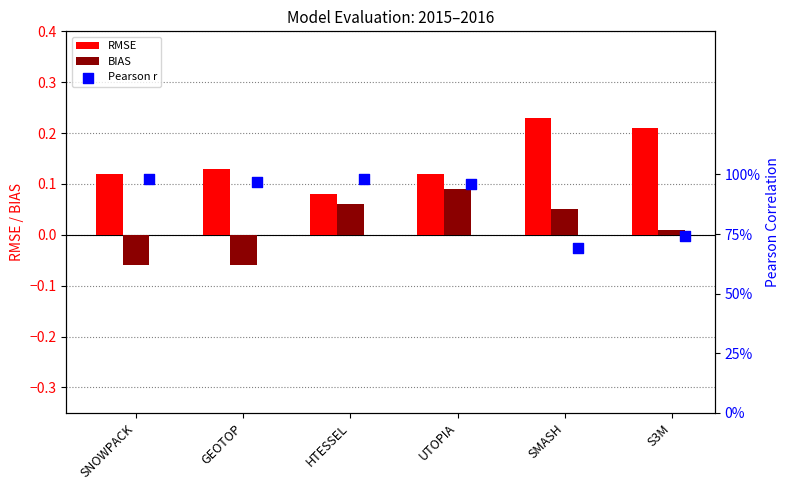

Which series contains the lowest Y value?

BIAS